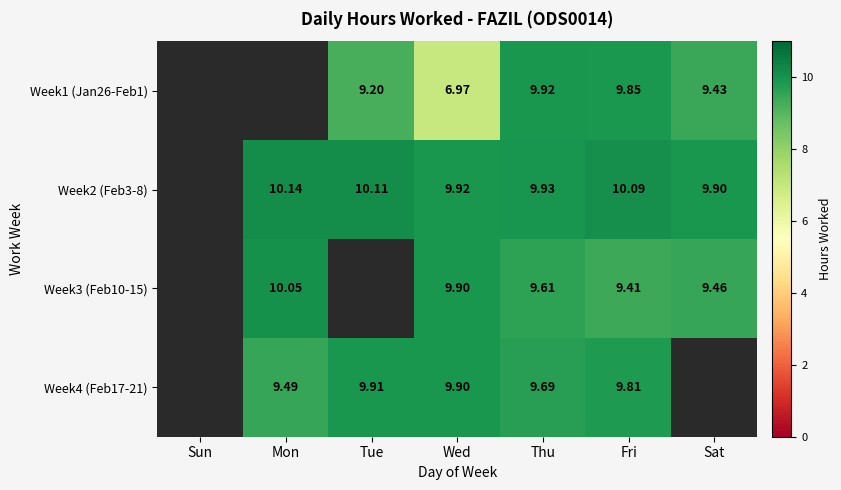

Is the value of Week2 (Feb3-8) at Sat greater than the value of Week3 (Feb10-15) at Thu?

Yes